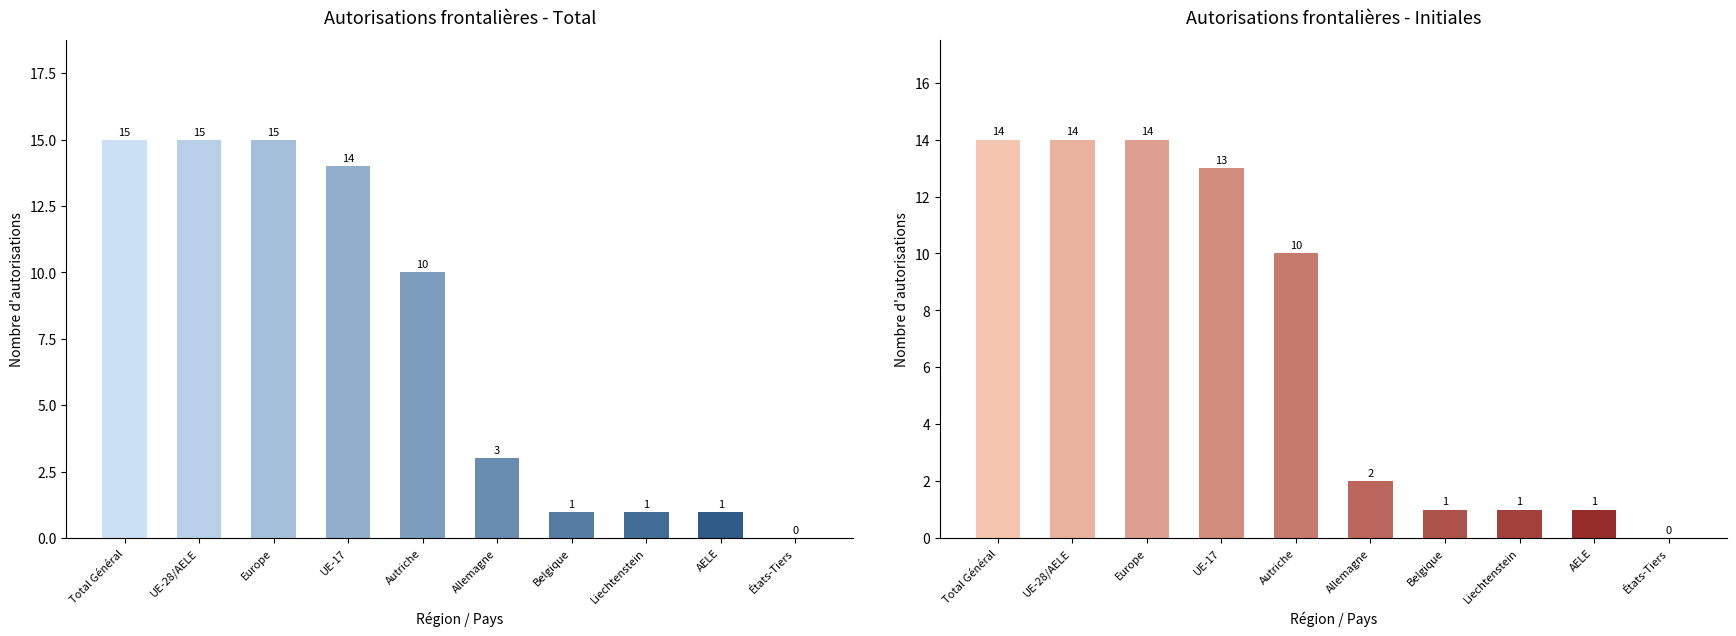

The value of Autorisations initiales at Europe is 22. True or false?

False